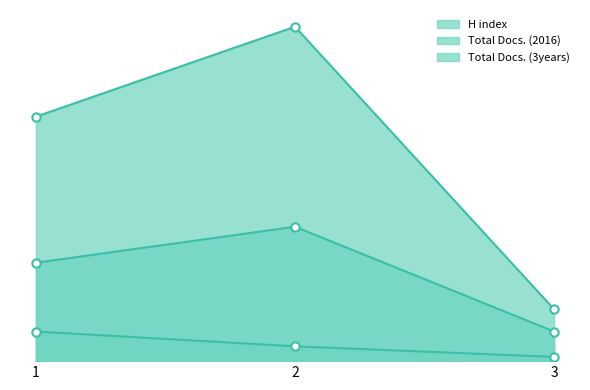

Where does the Total Docs. (3years) series first go above 231?

2